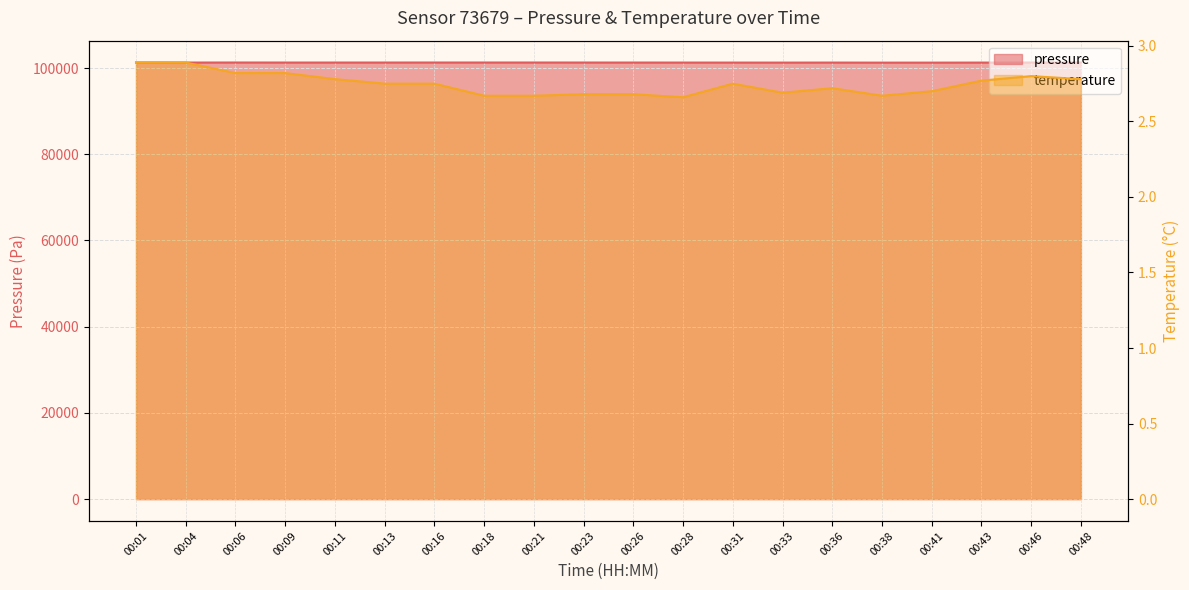

Does the chart display data point markers on the line(s)?

No